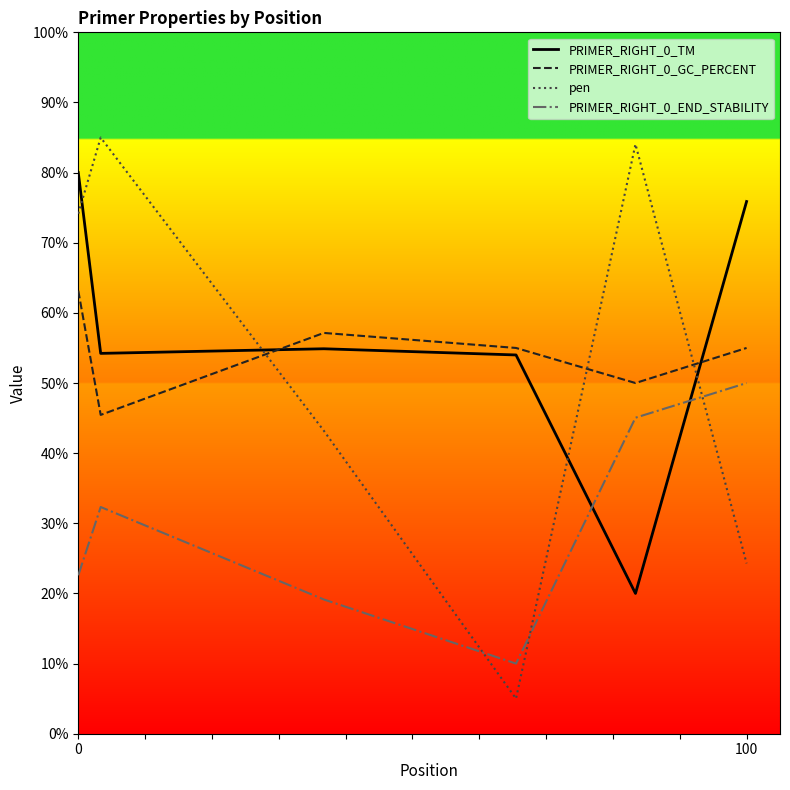

What is the sum of all PRIMER_RIGHT_0_END_STABILITY values?

179.1